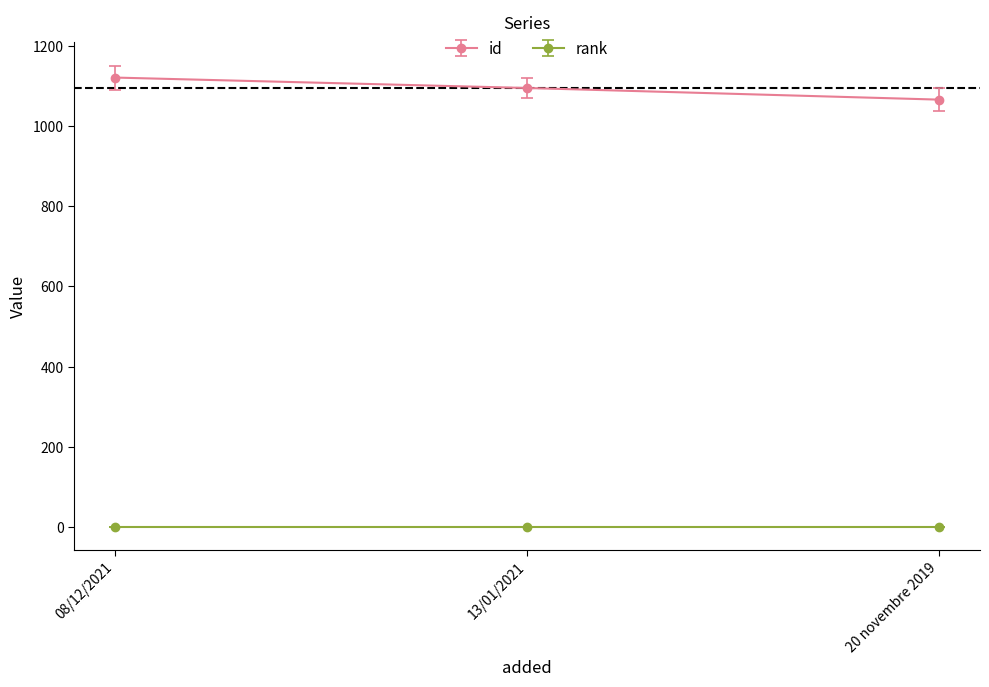

What is the minimum value for id?

1066